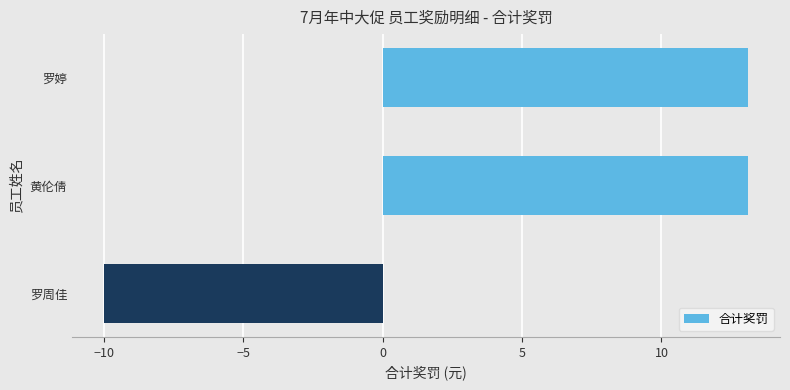

The chart shows a value of 13.1 at 黄伦倩. True or false?

True